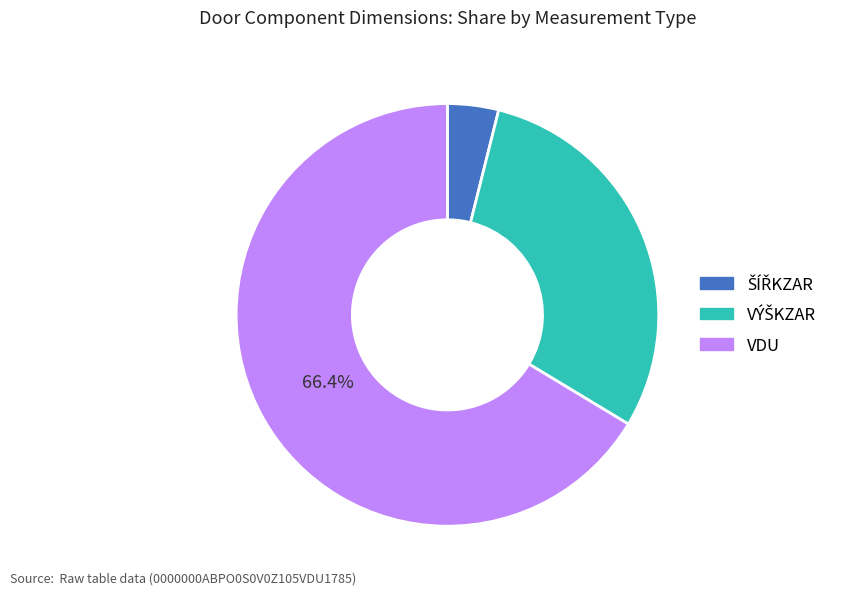

Is there any slice that represents more than half of the pie?

Yes